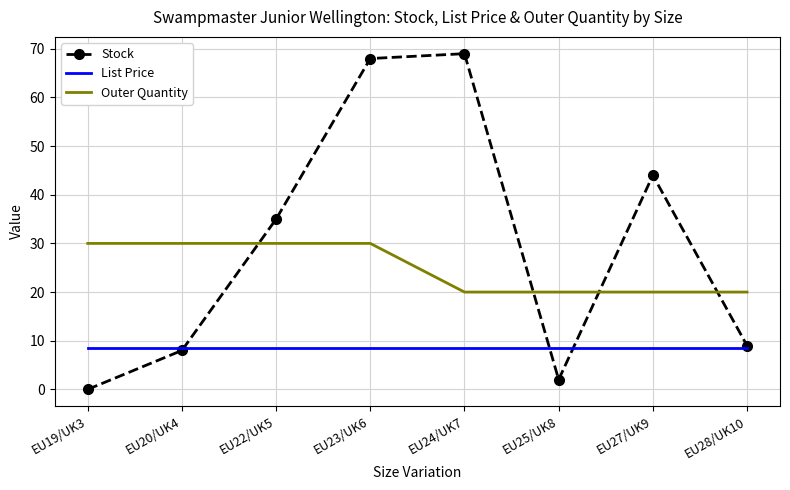

What are all the series names shown in the legend?

Stock, List Price, Outer Quantity